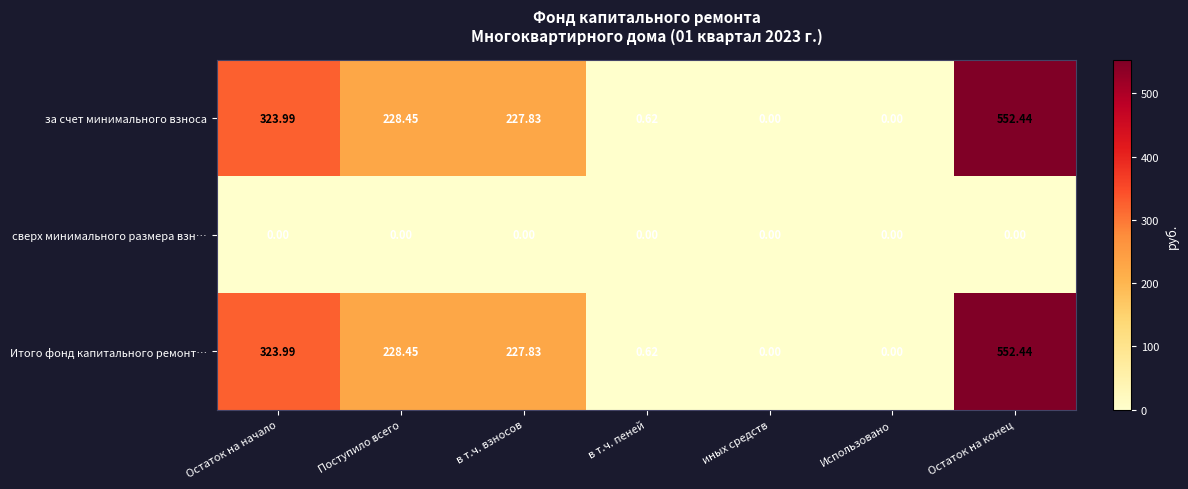

Where does the за счет минимального взноса series first go above 227?

Остаток на начало